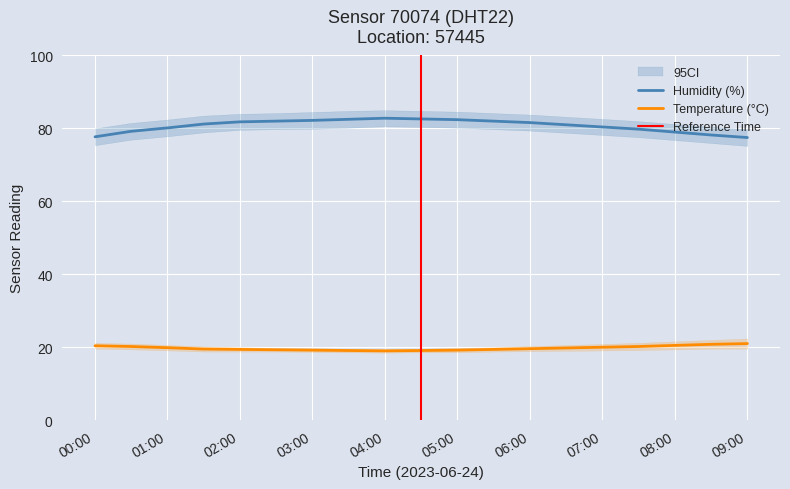

Is the value of humidity_lower at 03:00 greater than the value of temperature_upper at 02:30?

Yes